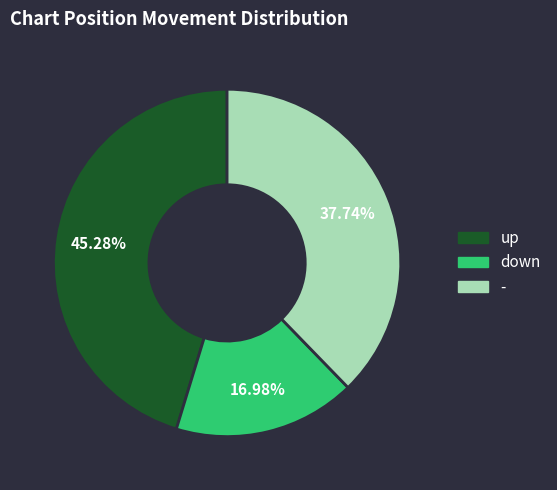

Rank the categories by value from lowest to highest.

down, -, up